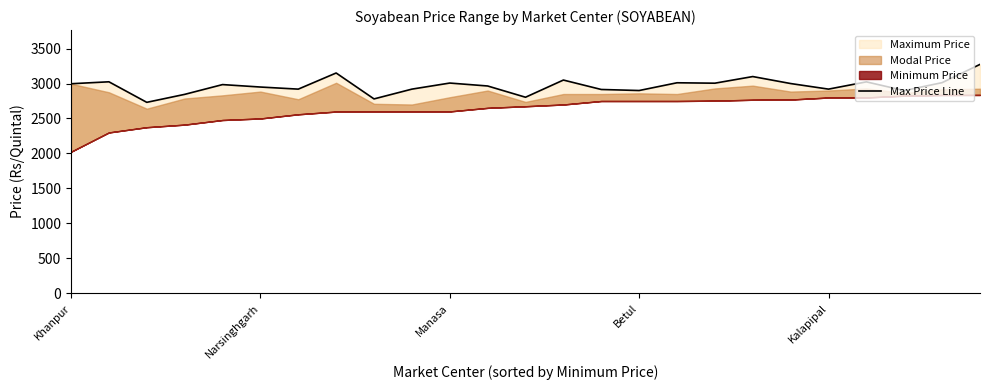

The chart shows a value of 3005 at 17. True or false?

True